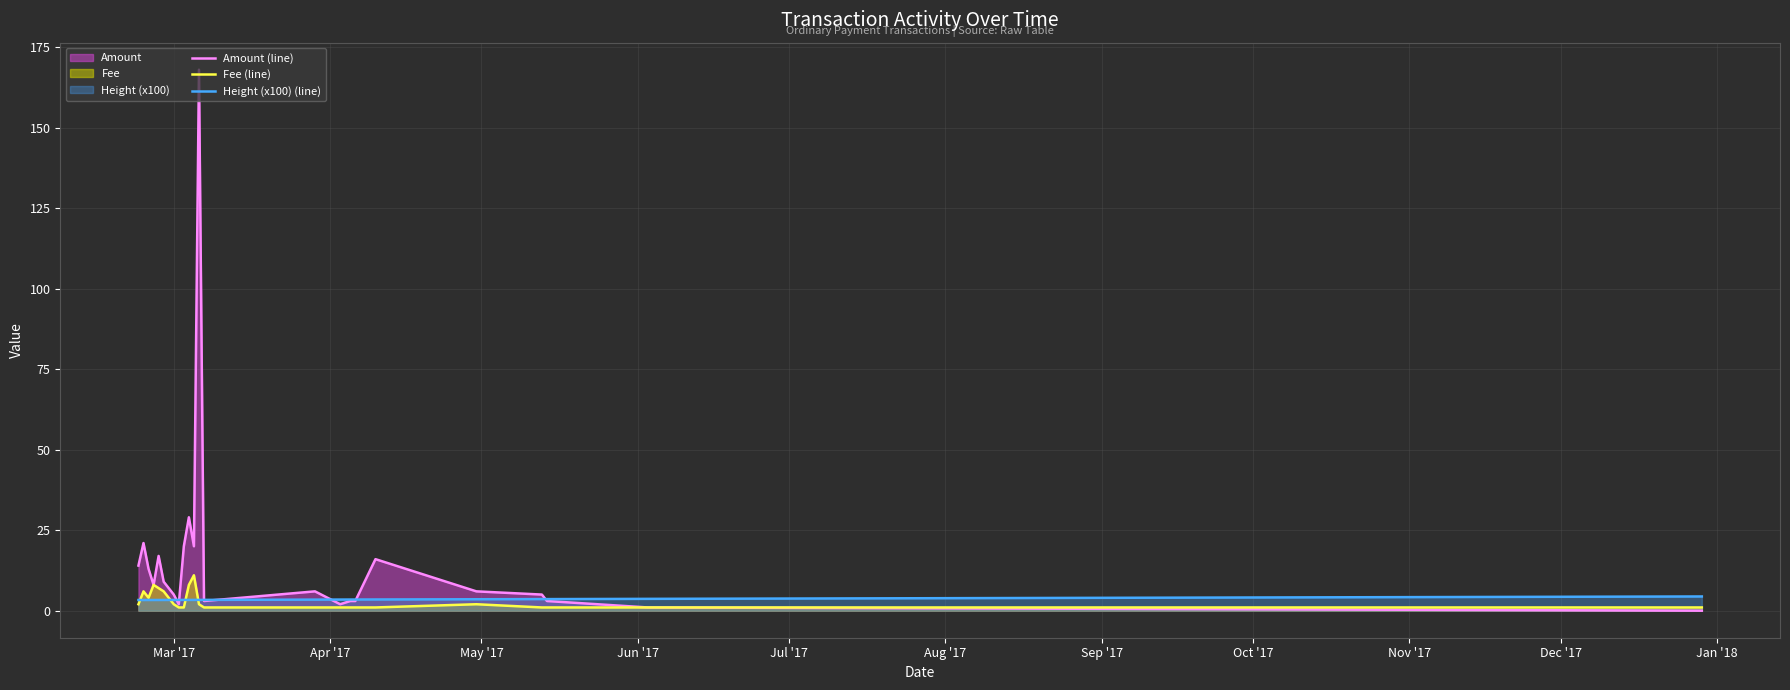

What is the value of the Fee (line) point at the 17th from the left?

1.0